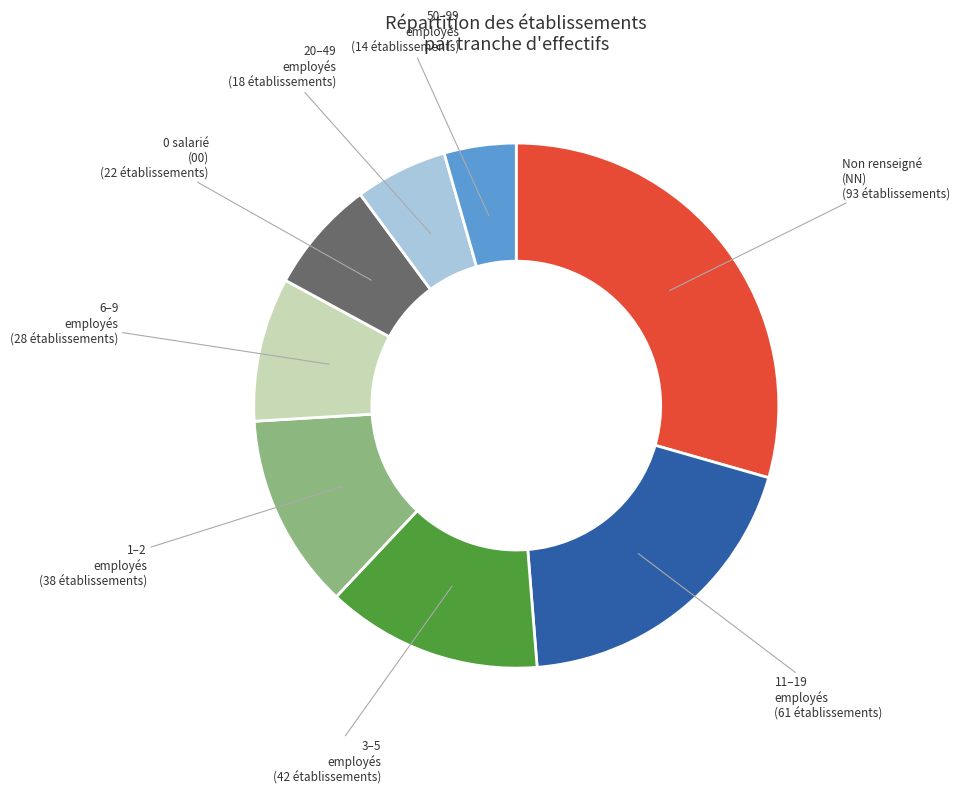

Does any single category account for the majority?

No